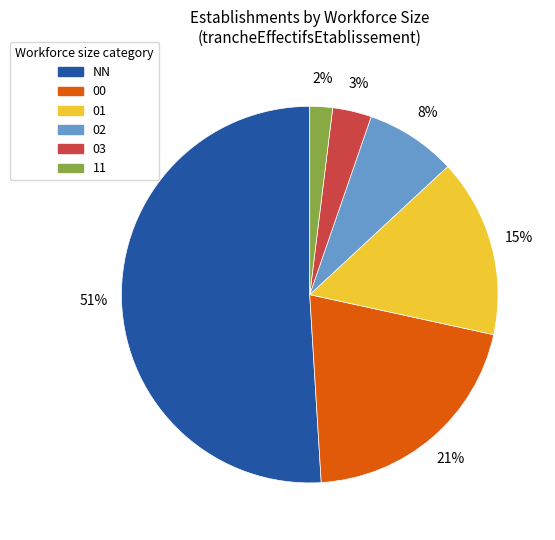

Approximately how many times larger is the value at 03 compared to 02?

0.4